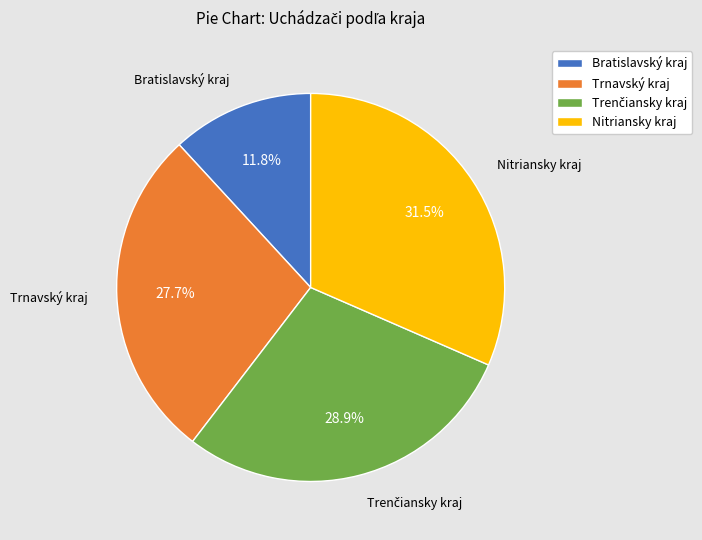

Does Nitriansky kraj represent more than half of the total?

No